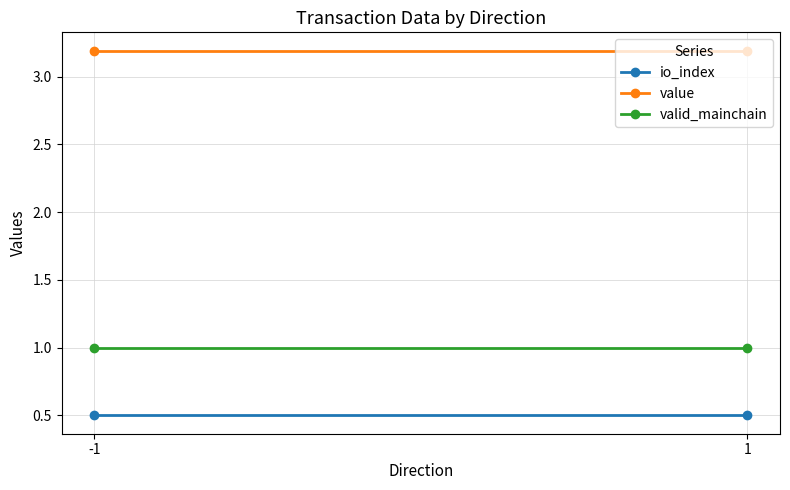

What is the difference between the highest and lowest values at -1?

2.7